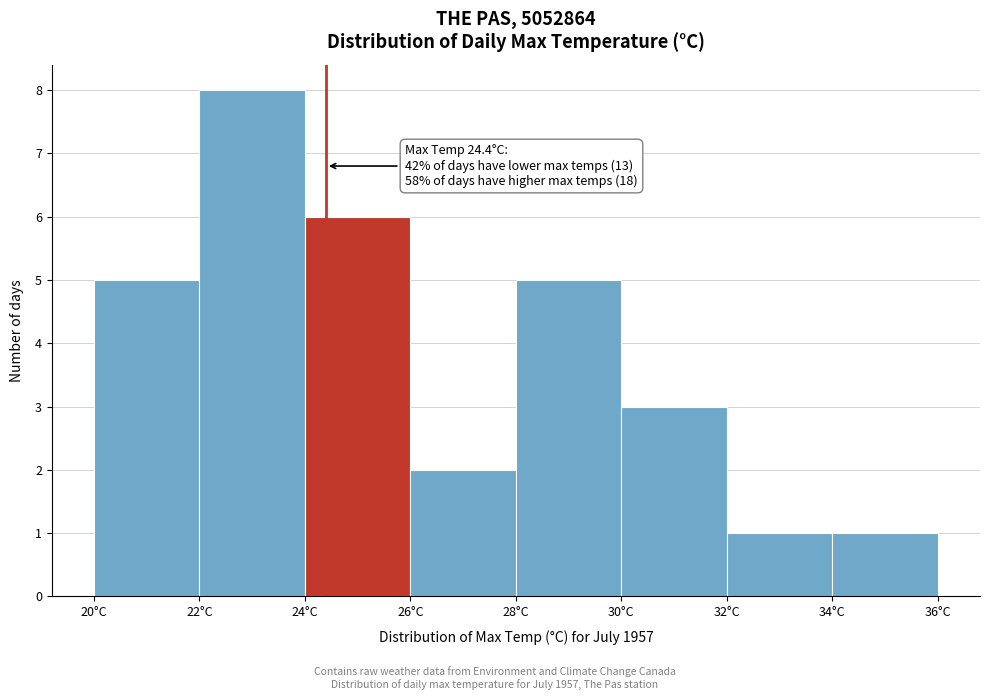

Which range on the x-axis has the tallest bar?

22 to 24